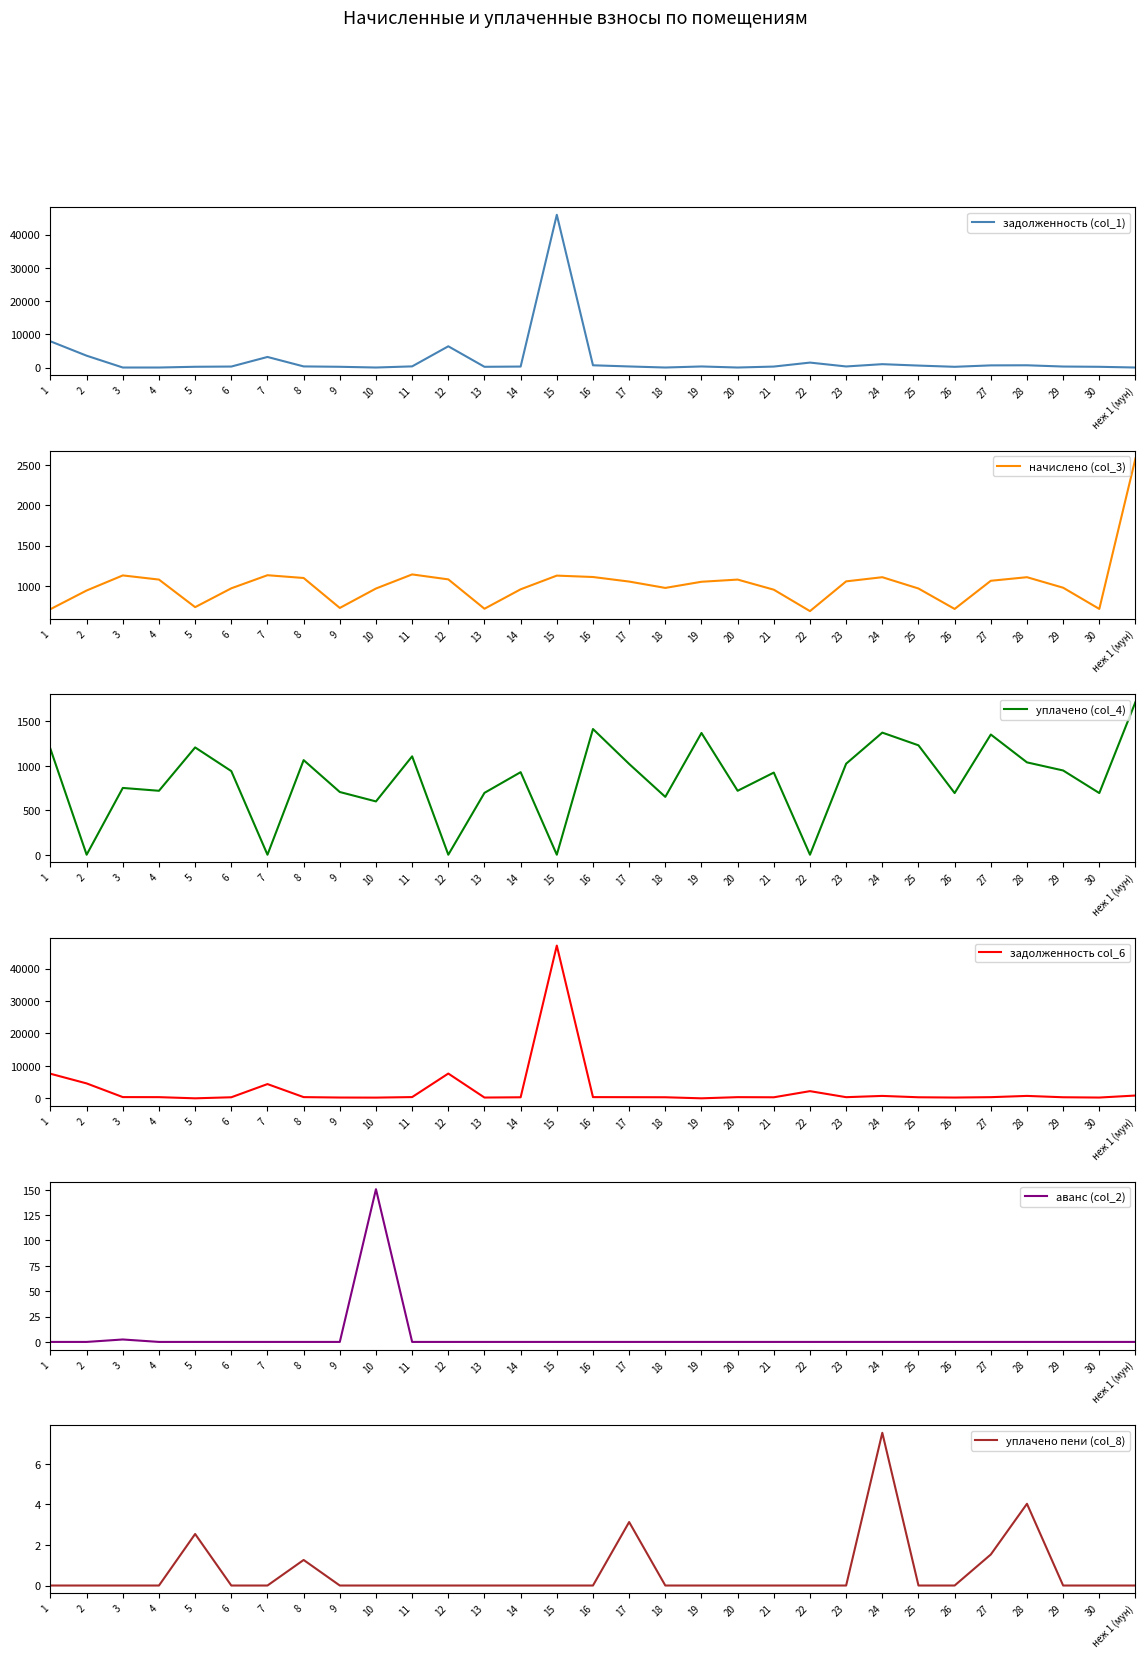

What are all the series names shown in the legend?

задолженность (col_1), начислено (col_3), уплачено (col_4), задолженность col_6, аванс (col_2), уплачено пени (col_8)